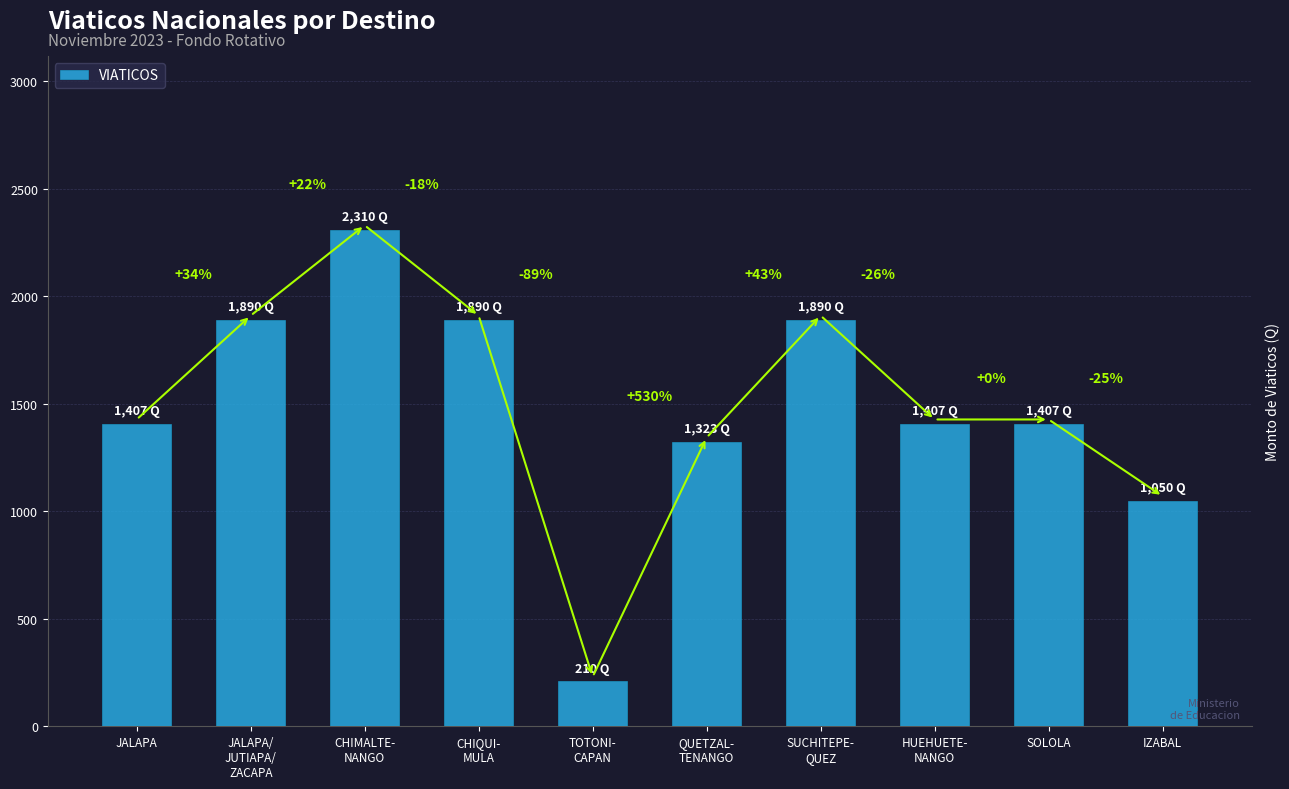

What is the difference between the maximum and second lowest values?

1260